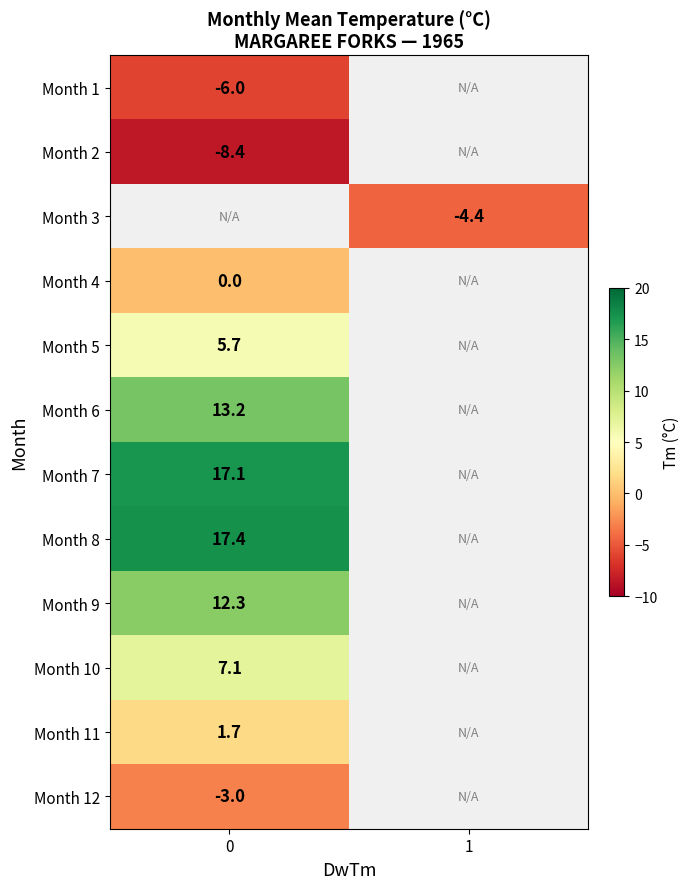

The value of Month 7 at 0 is 17.1. True or false?

True